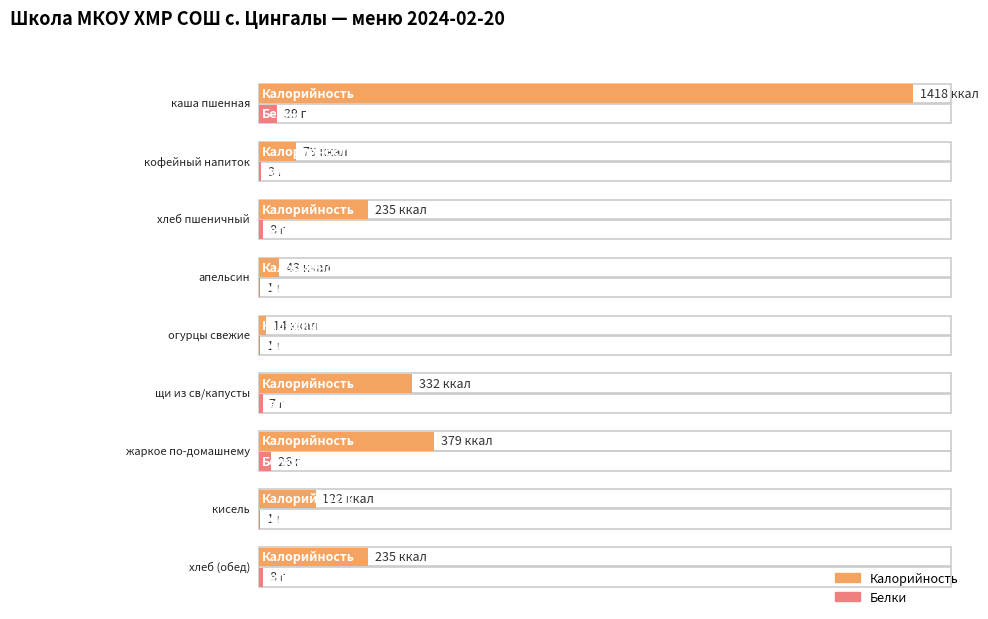

What is the label of the 7th bar from the left?

жаркое по-домашнему